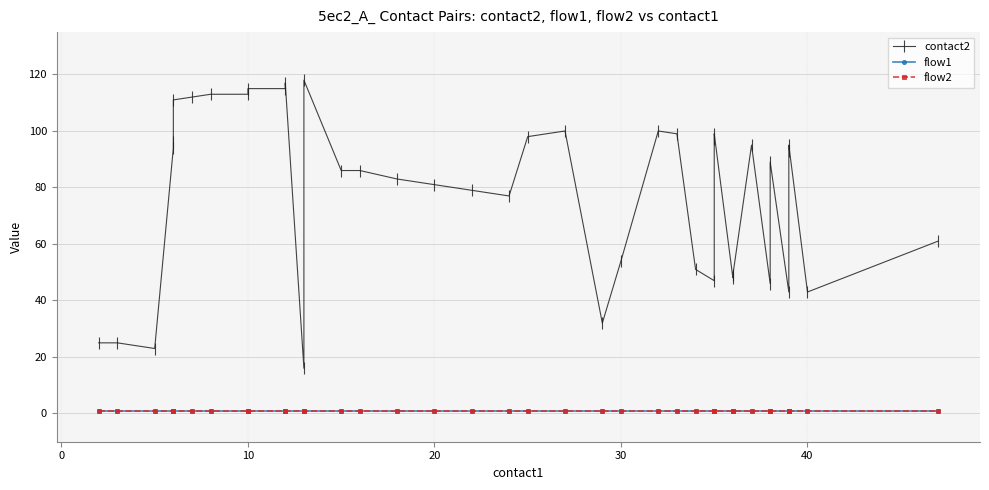

Reading left to right, list all the values displayed in this chart.

contact2: 25	25	23	94	96	111	112	113	113	115	115	117	16	118	86	86	83	81	79	77	98	100	32	54	100	99	51	47	97	99	48	49	95	46	89	43	93	95	43	61
flow1: 1	1	1	1	1	1	1	1	1	1	1	1	1	1	1	1	1	1	1	1	1	1	1	1	1	1	1	1	1	1	1	1	1	1	1	1	1	1	1	1
flow2: 1	1	1	1	1	1	1	1	1	1	1	1	1	1	1	1	1	1	1	1	1	1	1	1	1	1	1	1	1	1	1	1	1	1	1	1	1	1	1	1